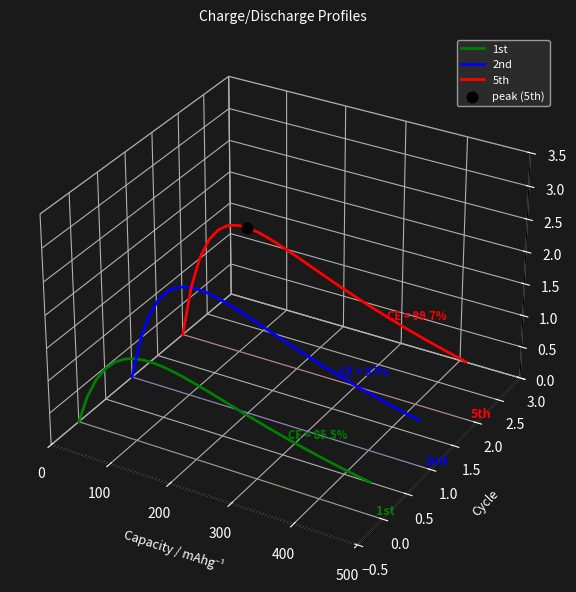

Which series contains the highest Y value?

5th